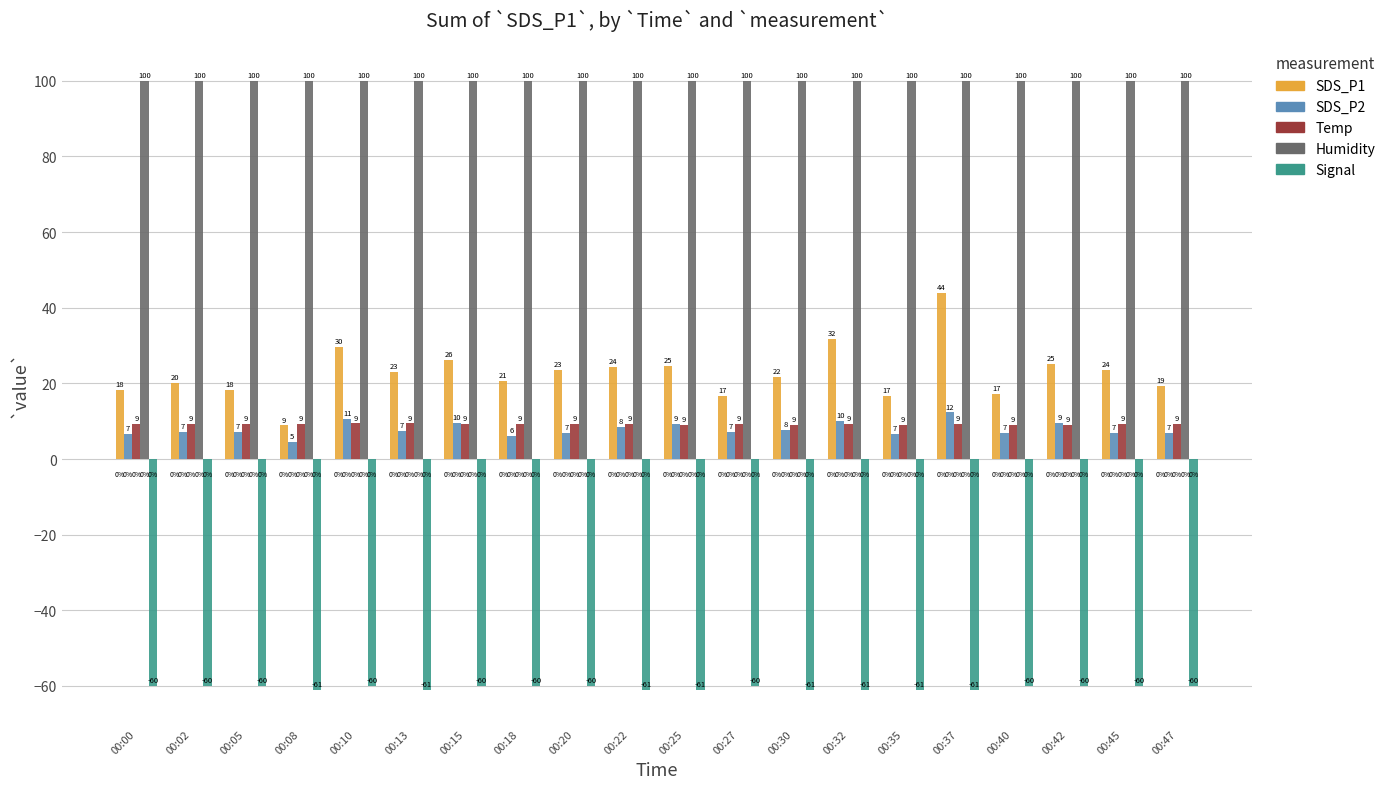

Which has a higher value, 00:35 or 00:13?

00:13